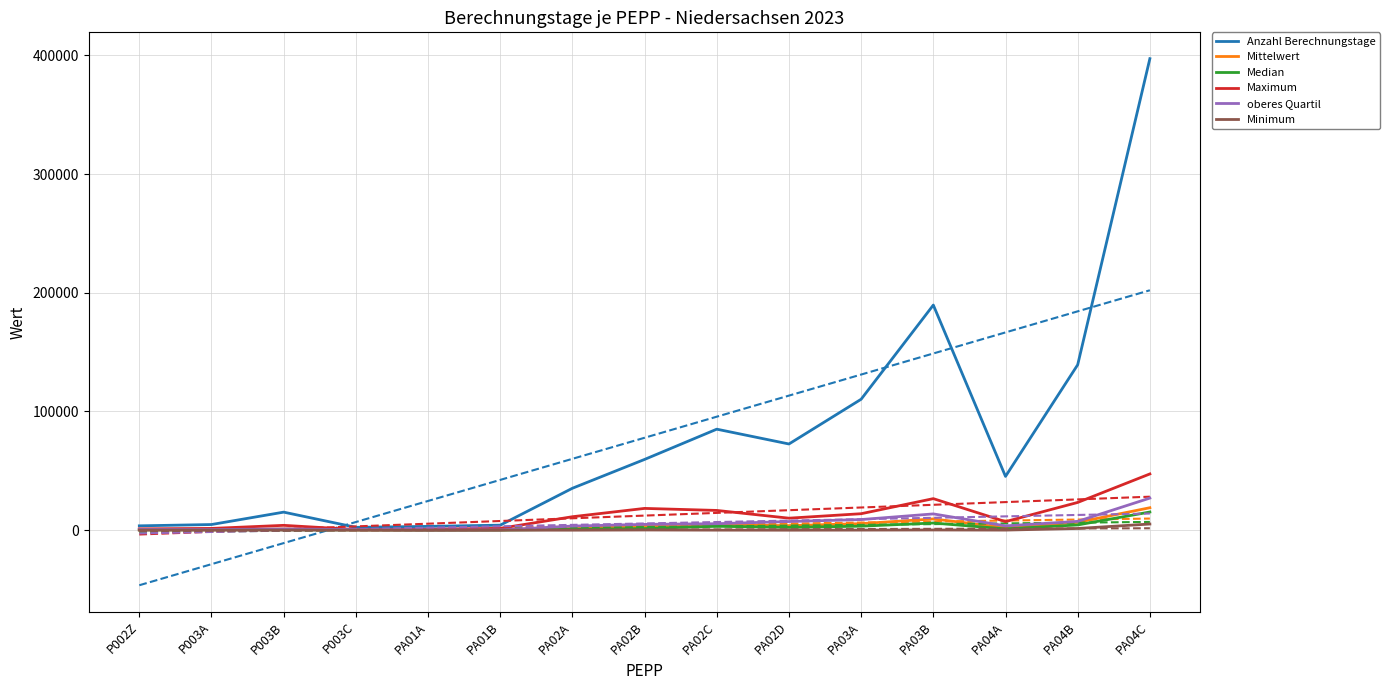

Which series changed the most between PA03B and PA04C?

Anzahl Berechnungstage